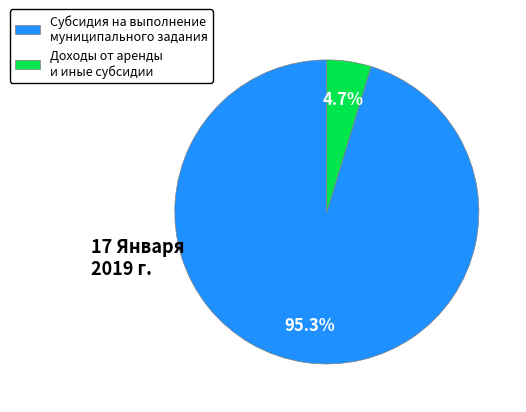

How many segments does this pie chart have?

2